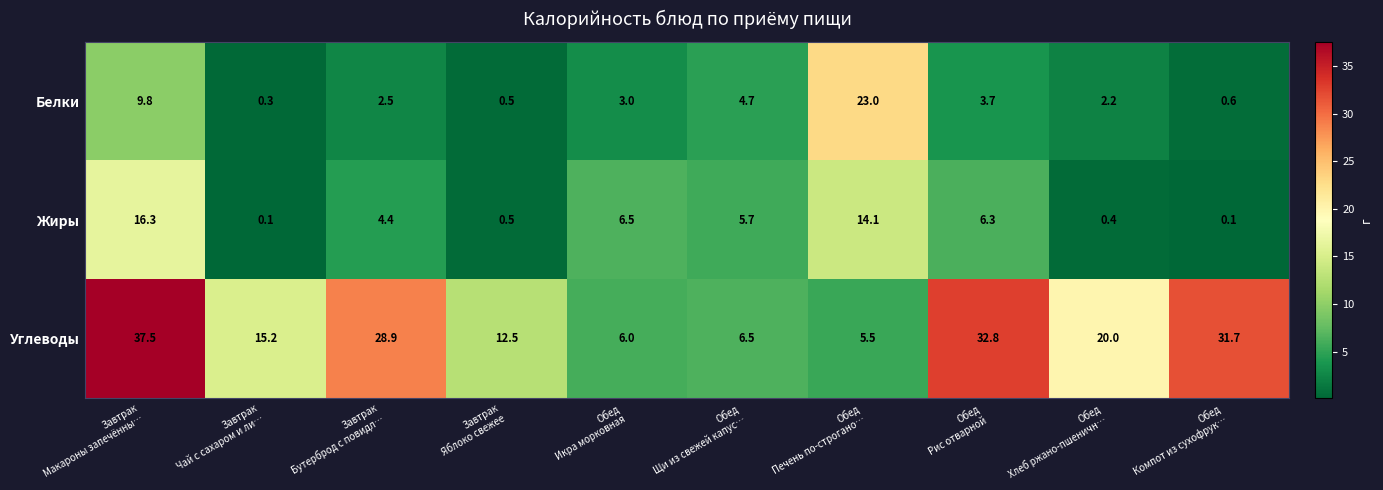

Which series changed the most between Завтрак
Бутерброд с повидл… and Обед
Щи из свежей капус…?

Углеводы